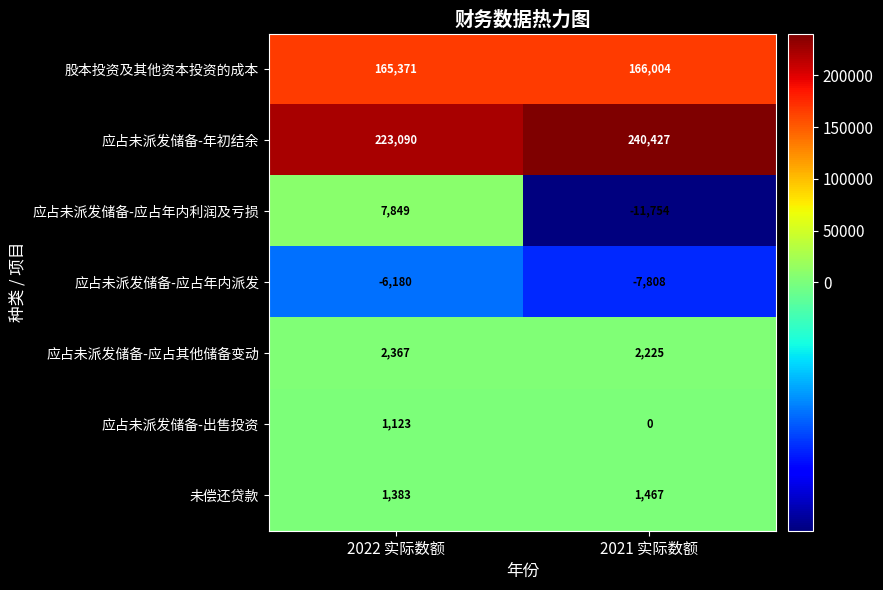

How many categories are shown in the chart?

2